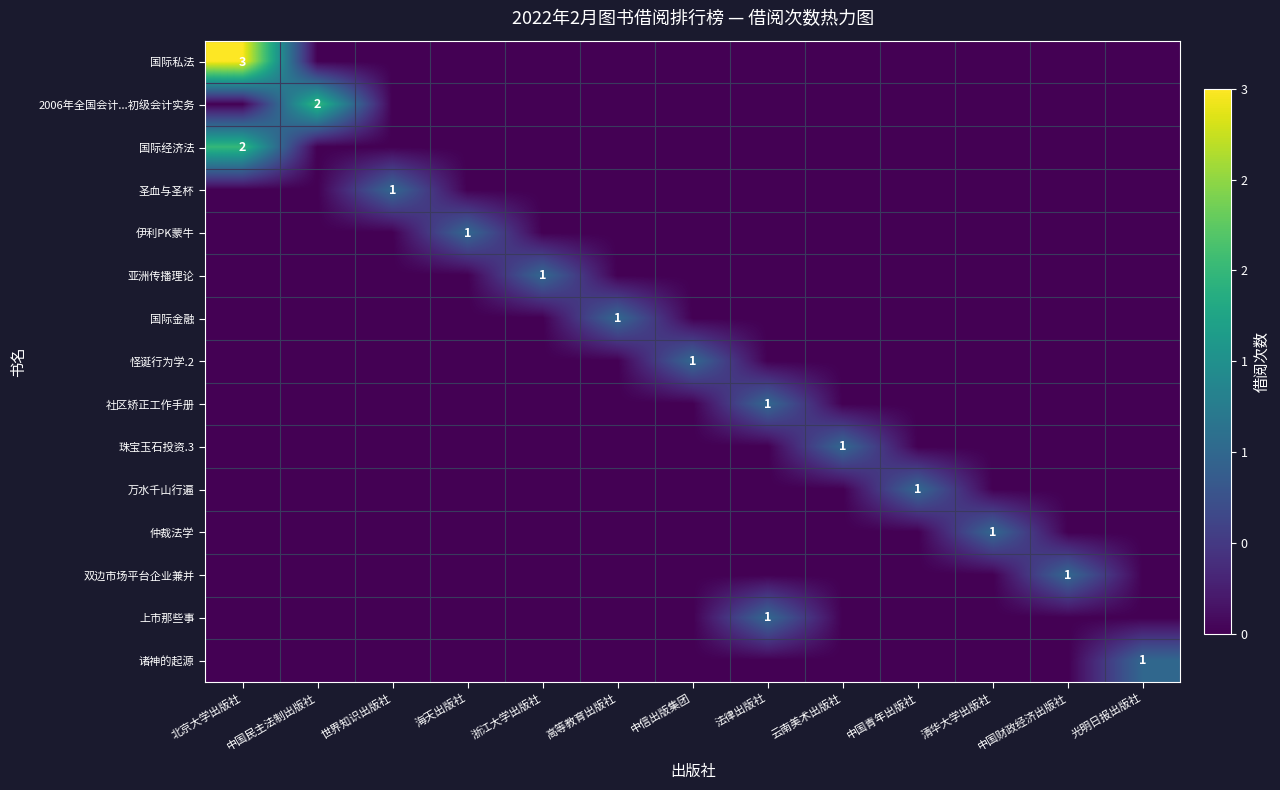

What is the total value across all series at 浙江大学出版社?

1